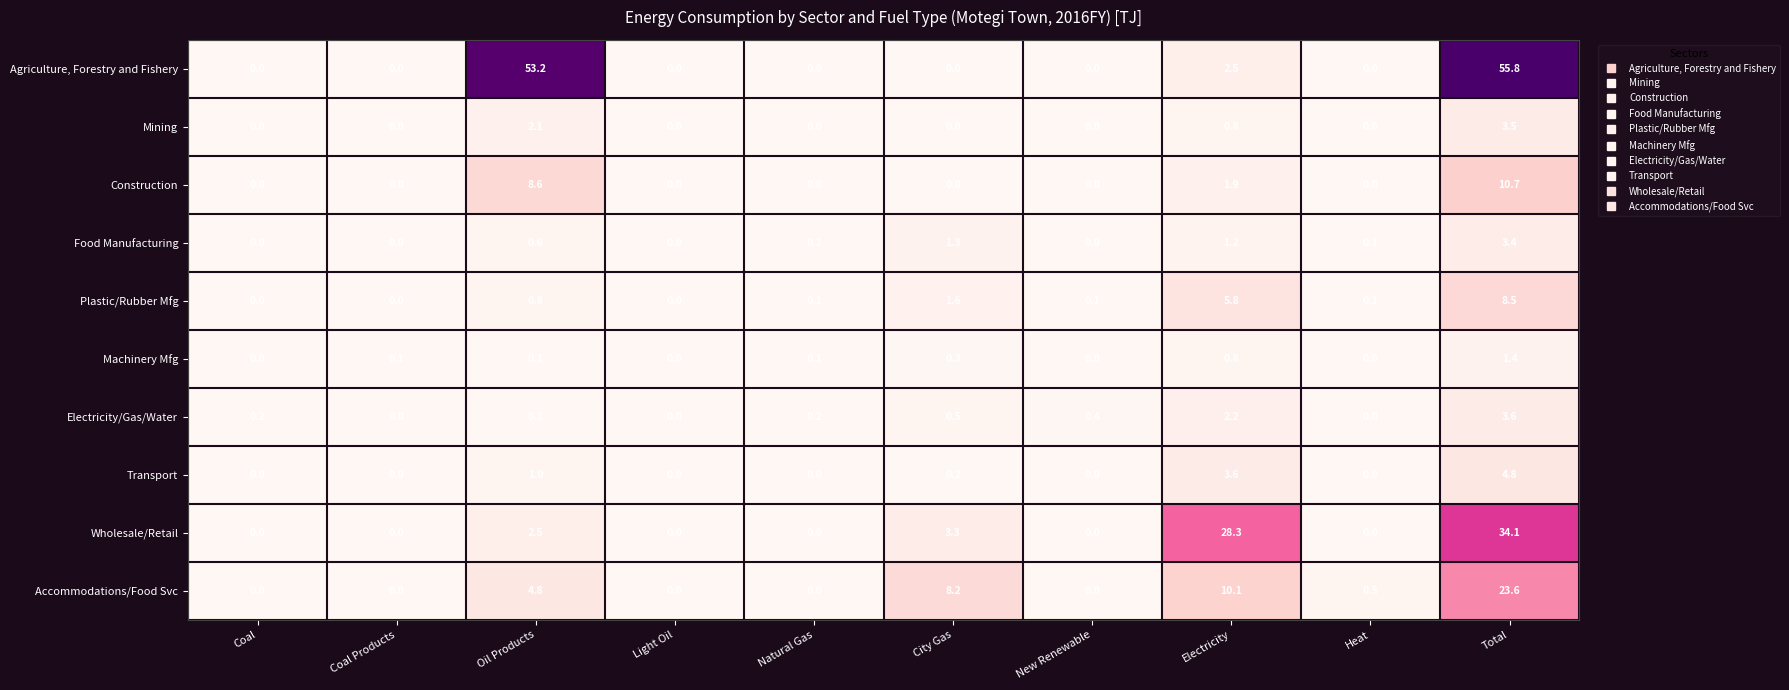

Rank the series by their maximum value, from lowest to highest.

Machinery Mfg, Food Manufacturing, Mining, Electricity/Gas/Water, Transport, Plastic/Rubber Mfg, Construction, Accommodations/Food Svc, Wholesale/Retail, Agriculture, Forestry and Fishery